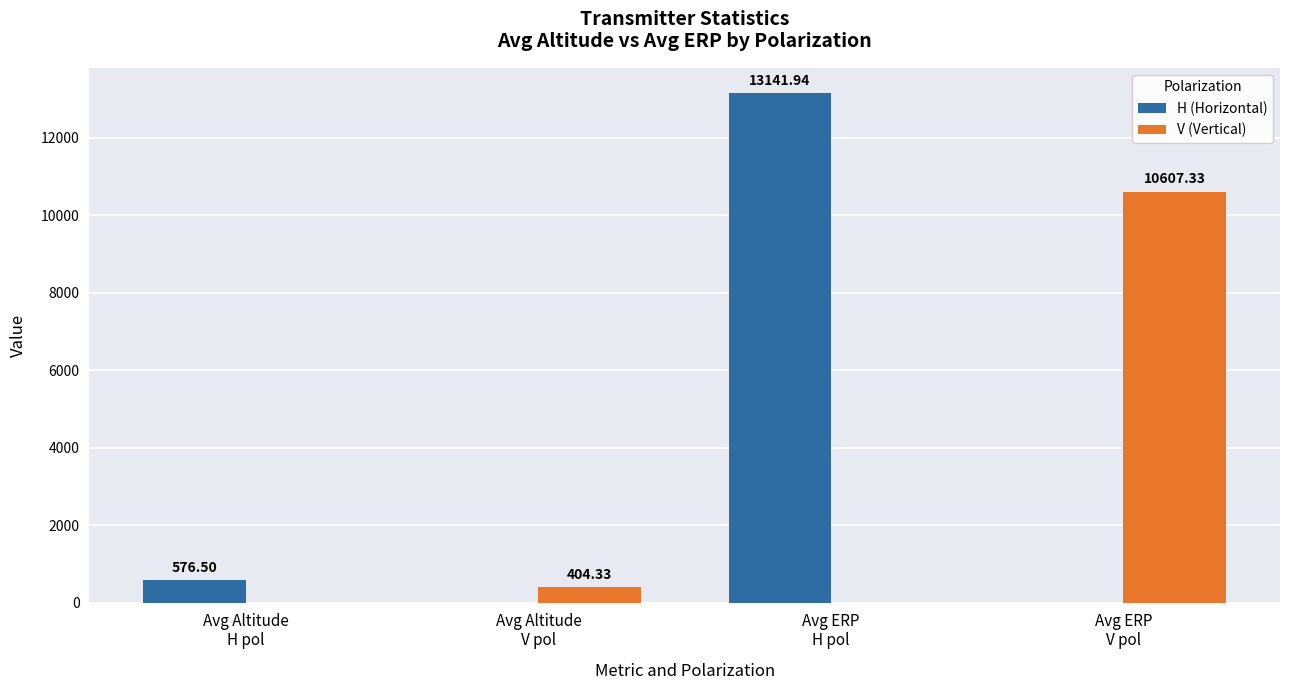

Does the chart contain stacked bars?

No